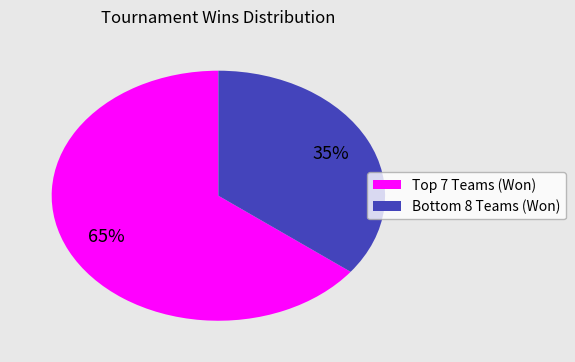

Is there any slice that represents more than half of the pie?

Yes